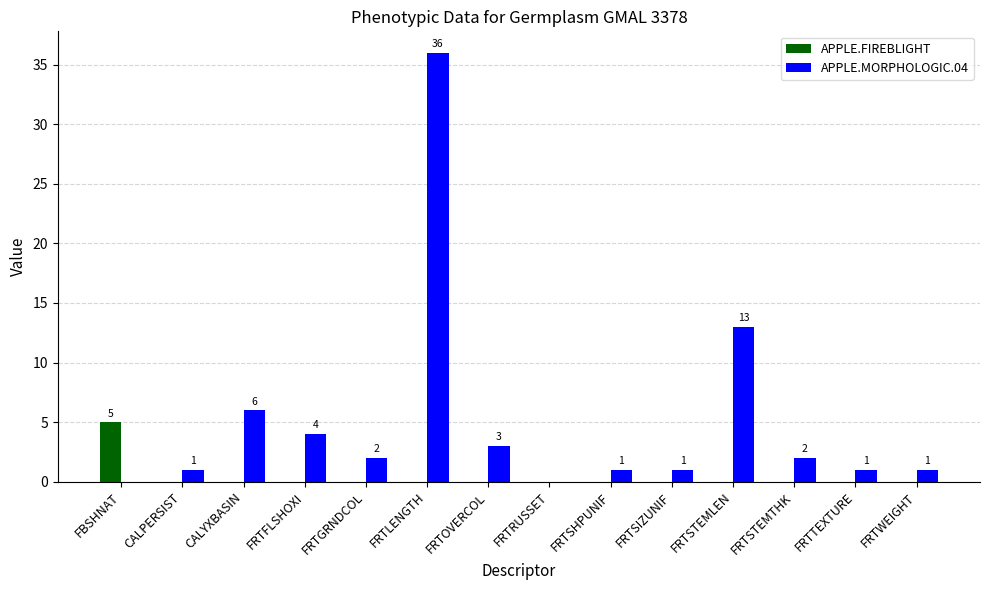

Reading right to left, extract all data points from this chart.

APPLE.FIREBLIGHT: 0	0	0	0	0	0	0	0	0	0	0	0	0	5
APPLE.MORPHOLOGIC.04: 1	1	2	13	1	1	0	3	36	2	4	6	1	0